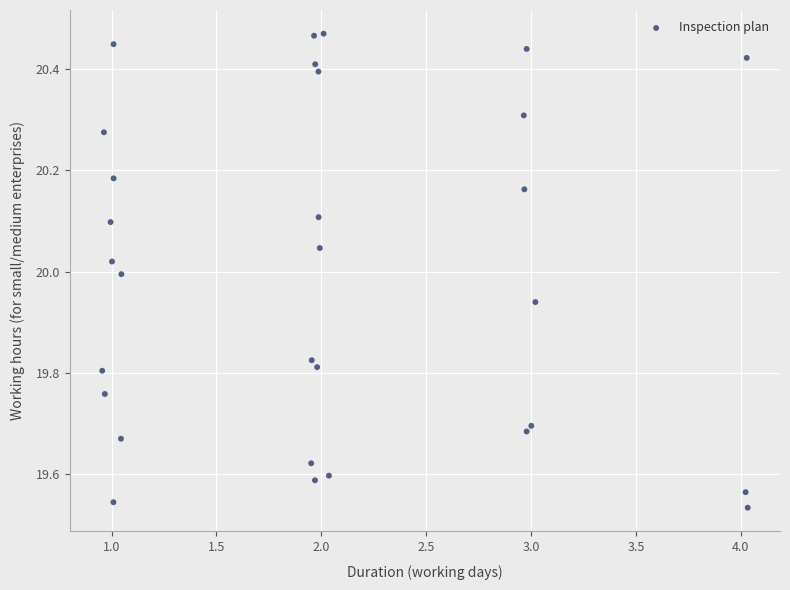

What is the range of Y values (max minus min)?

0.9